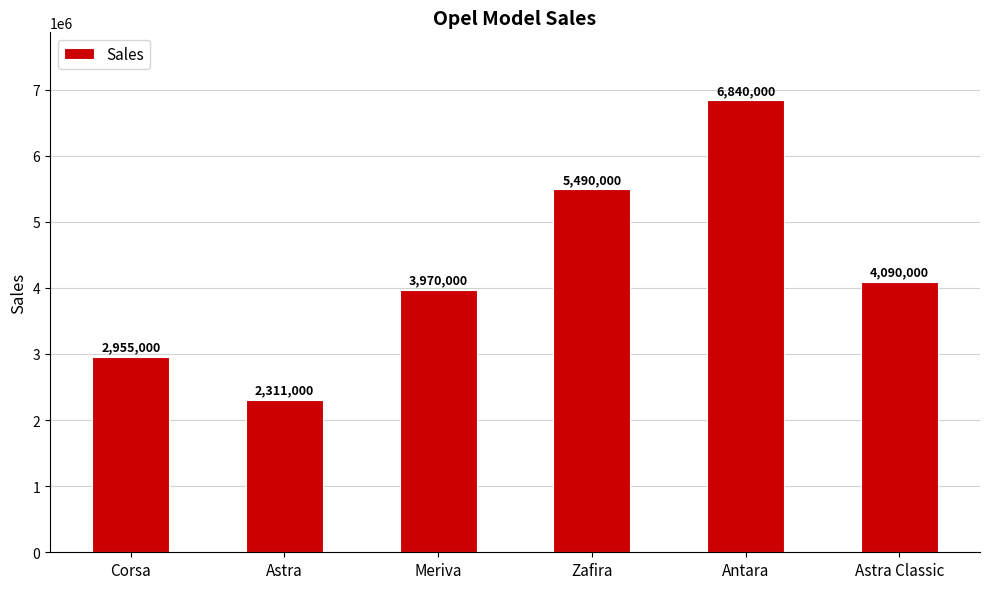

Reading left to right, transcribe all the data shown in this chart.

2955000	2311000	3970000	5490000	6840000	4090000